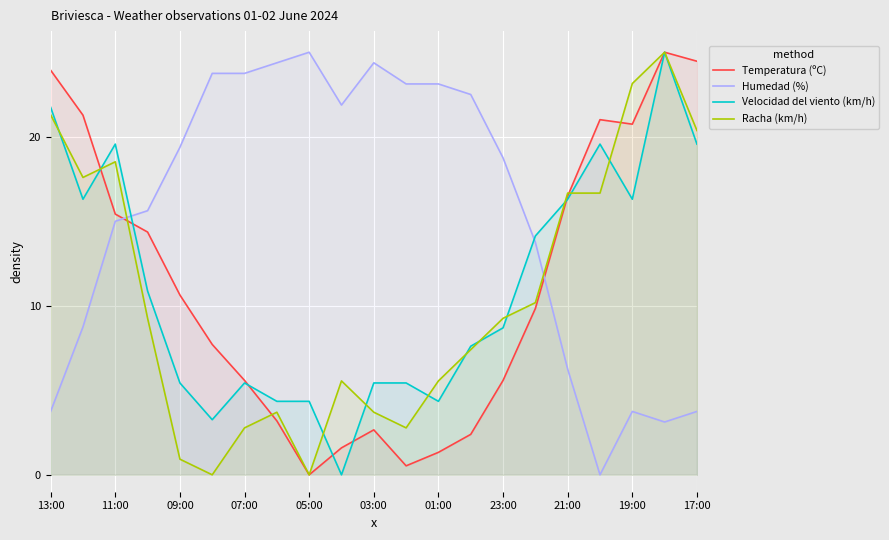

What is the difference between the highest and lowest values at 05:00?

25.0